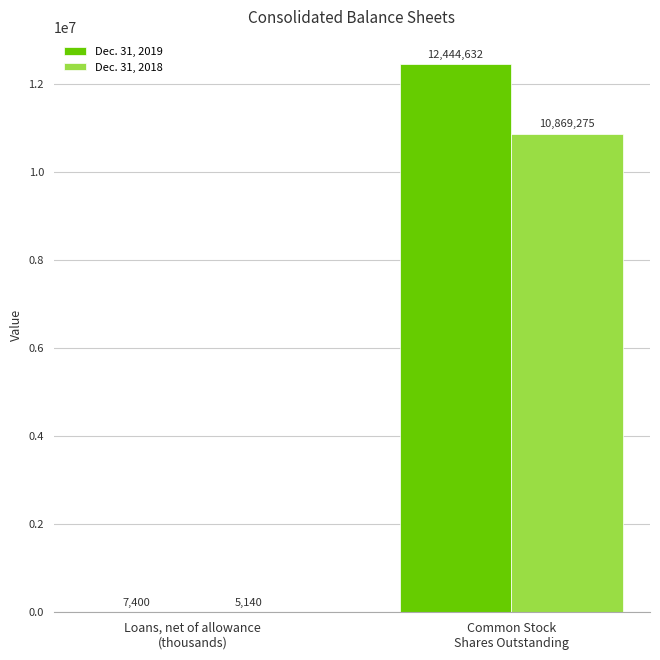

How many data points does each series have?

2